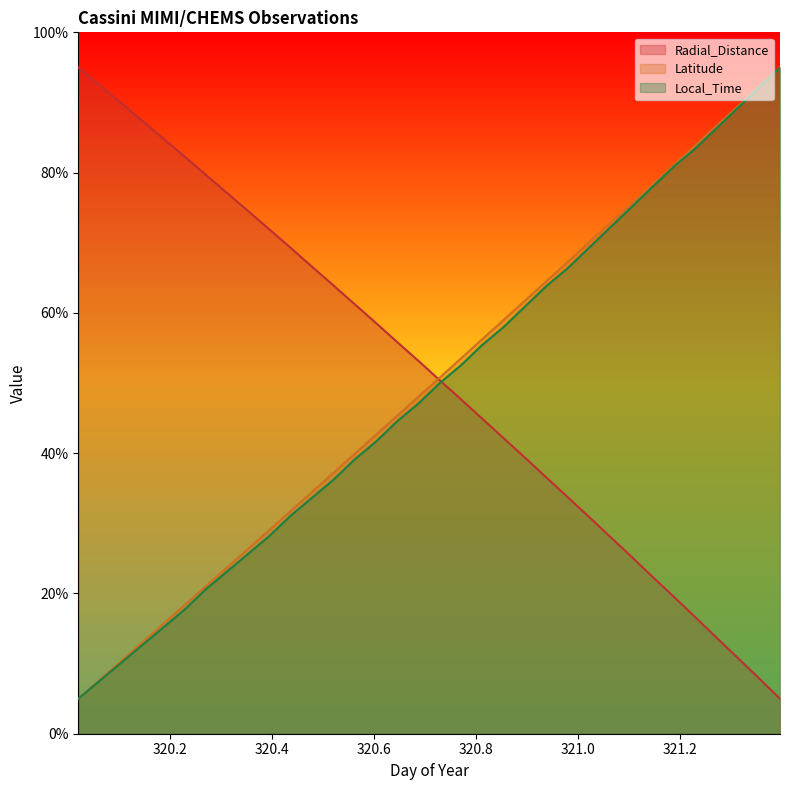

What is the label of the 12th point from the right?

320.9375